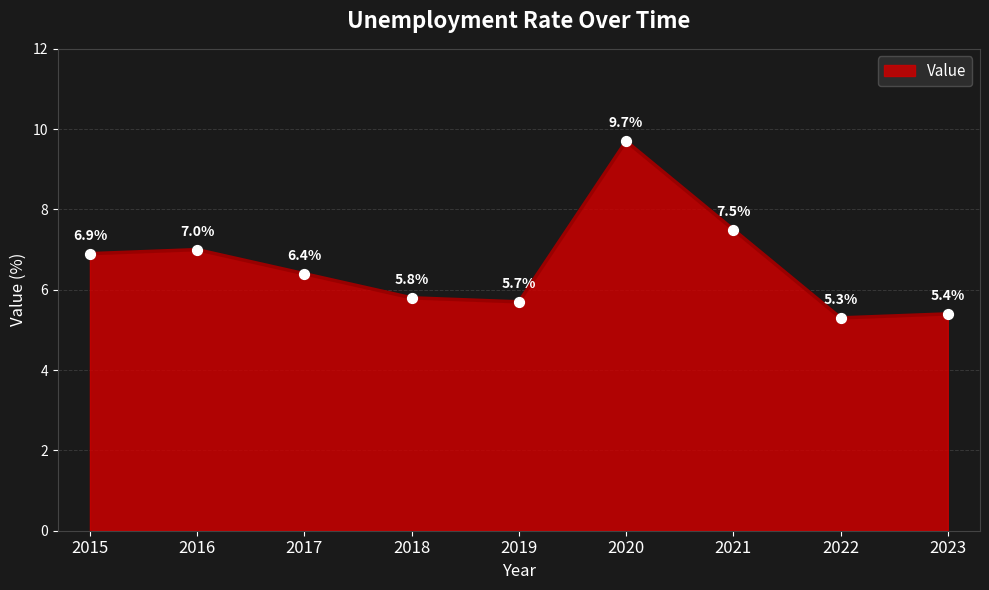

Which has a higher value, 2021 or 2022?

2021